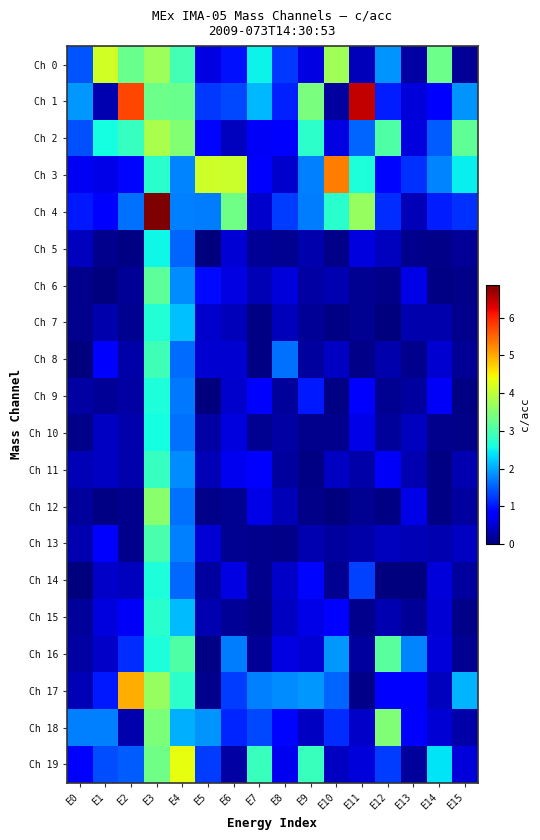

How many series are shown in this chart?

20